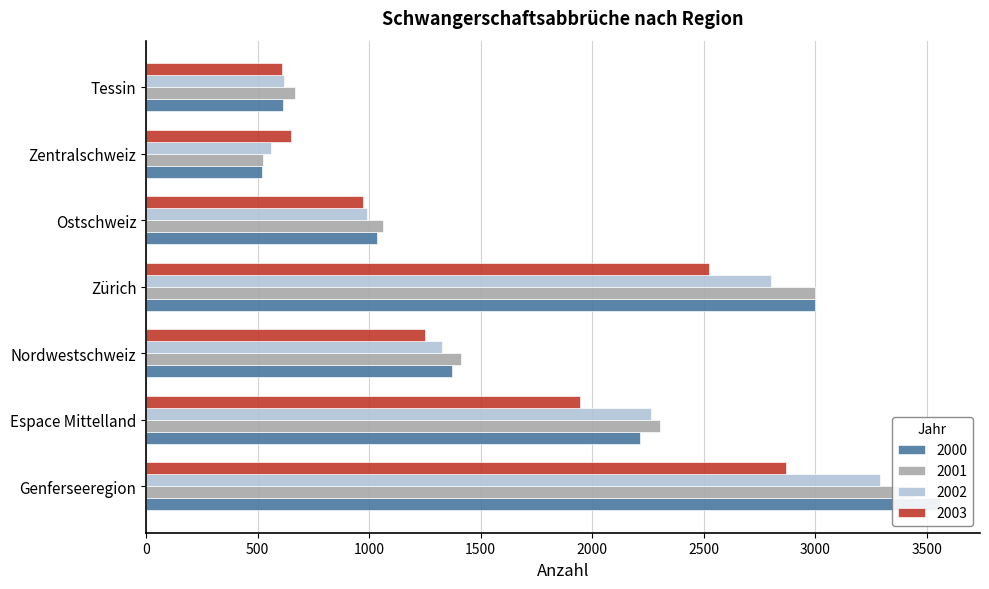

Reading left to right, transcribe all the data shown in this chart.

2000: Genferseeregion=3560	Espace Mittelland=2214	Nordwestschweiz=1372	Zürich=3000	Ostschweiz=1035	Zentralschweiz=518	Tessin=613
2001: Genferseeregion=3444	Espace Mittelland=2305	Nordwestschweiz=1413	Zürich=3000	Ostschweiz=1064	Zentralschweiz=526	Tessin=666
2002: Genferseeregion=3288	Espace Mittelland=2264	Nordwestschweiz=1328	Zürich=2800	Ostschweiz=988	Zentralschweiz=558	Tessin=618
2003: Genferseeregion=2870	Espace Mittelland=1944	Nordwestschweiz=1249	Zürich=2525	Ostschweiz=973	Zentralschweiz=650	Tessin=609